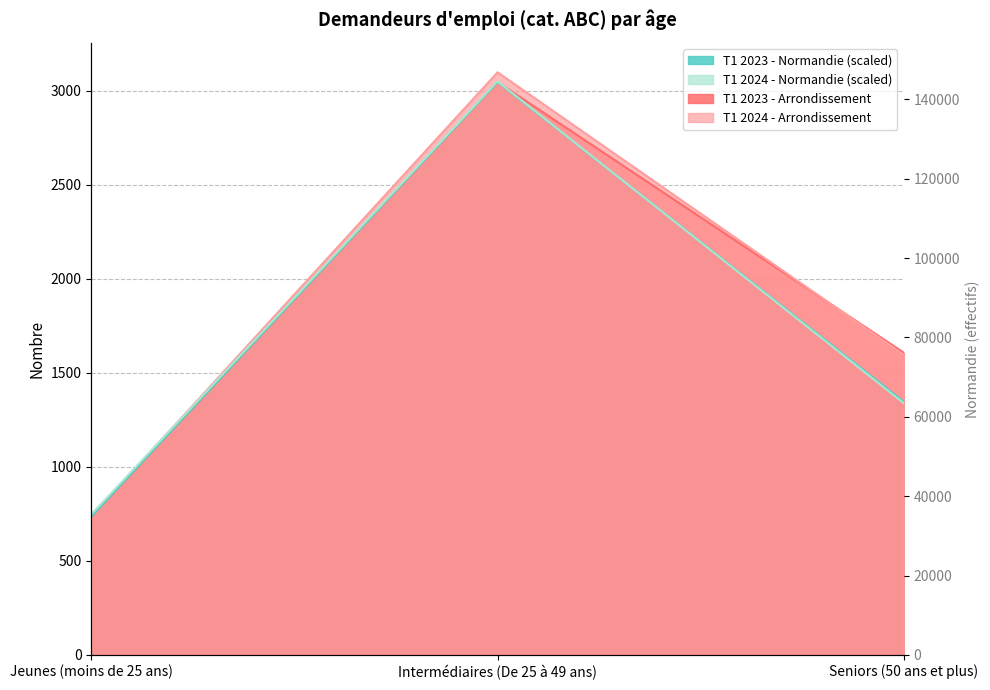

What position from the right is Intermédiaires (De 25 à 49 ans)?

2